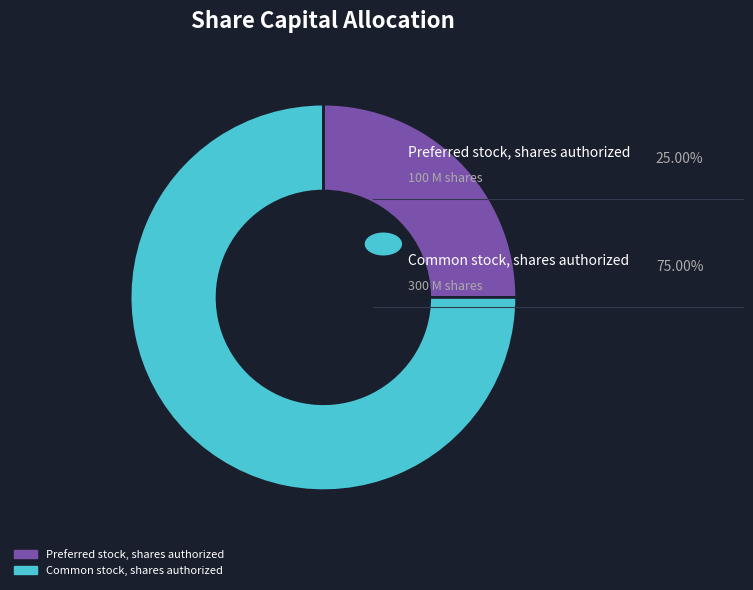

Is there a majority slice in this chart?

Yes